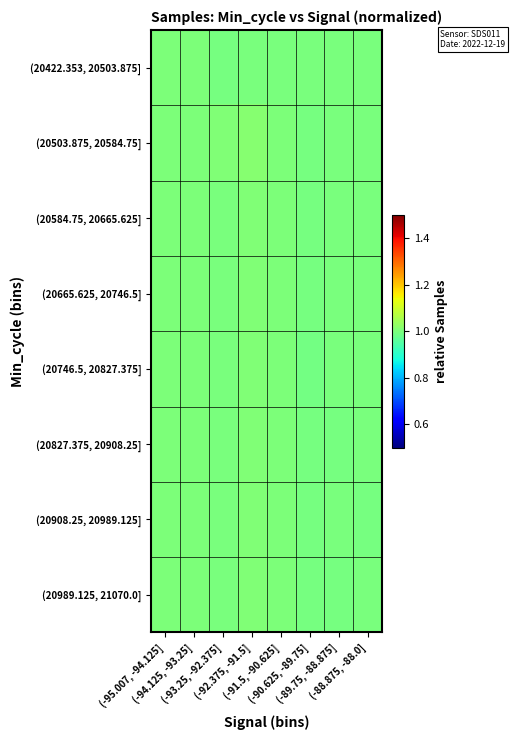

Reading left to right, what are all the values shown in this chart?

(20422.353, 20503.875]: (-95.007, -94.125]=1.0	(-94.125, -93.25]=1.0	(-93.25, -92.375]=1.0	(-92.375, -91.5]=1.0	(-91.5, -90.625]=1.0	(-90.625, -89.75]=1.0	(-89.75, -88.875]=1.0	(-88.875, -88.0]=1.0
(20503.875, 20584.75]: (-95.007, -94.125]=1.0	(-94.125, -93.25]=1.0	(-93.25, -92.375]=1.0	(-92.375, -91.5]=1.0	(-91.5, -90.625]=1.0	(-90.625, -89.75]=1.0	(-89.75, -88.875]=1.0	(-88.875, -88.0]=1.0
(20584.75, 20665.625]: (-95.007, -94.125]=1.0	(-94.125, -93.25]=1.0	(-93.25, -92.375]=1.0	(-92.375, -91.5]=1.0	(-91.5, -90.625]=1.0	(-90.625, -89.75]=1.0	(-89.75, -88.875]=1.0	(-88.875, -88.0]=1.0
(20665.625, 20746.5]: (-95.007, -94.125]=1.0	(-94.125, -93.25]=1.0	(-93.25, -92.375]=1.0	(-92.375, -91.5]=1.0	(-91.5, -90.625]=1.0	(-90.625, -89.75]=1.0	(-89.75, -88.875]=1.0	(-88.875, -88.0]=1.0
(20746.5, 20827.375]: (-95.007, -94.125]=1.0	(-94.125, -93.25]=1.0	(-93.25, -92.375]=1.0	(-92.375, -91.5]=1.0	(-91.5, -90.625]=1.0	(-90.625, -89.75]=1.0	(-89.75, -88.875]=1.0	(-88.875, -88.0]=1.0
(20827.375, 20908.25]: (-95.007, -94.125]=1.0	(-94.125, -93.25]=1.0	(-93.25, -92.375]=1.0	(-92.375, -91.5]=1.0	(-91.5, -90.625]=1.0	(-90.625, -89.75]=1.0	(-89.75, -88.875]=1.0	(-88.875, -88.0]=1.0
(20908.25, 20989.125]: (-95.007, -94.125]=1.0	(-94.125, -93.25]=1.0	(-93.25, -92.375]=1.0	(-92.375, -91.5]=1.0	(-91.5, -90.625]=1.0	(-90.625, -89.75]=1.0	(-89.75, -88.875]=1.0	(-88.875, -88.0]=1.0
(20989.125, 21070.0]: (-95.007, -94.125]=1.0	(-94.125, -93.25]=1.0	(-93.25, -92.375]=1.0	(-92.375, -91.5]=1.0	(-91.5, -90.625]=1.0	(-90.625, -89.75]=1.0	(-89.75, -88.875]=1.0	(-88.875, -88.0]=1.0